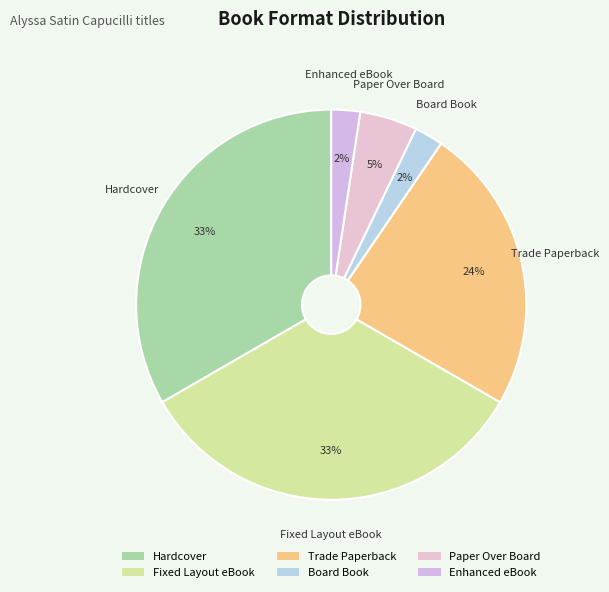

Count the number of slices in the pie.

6